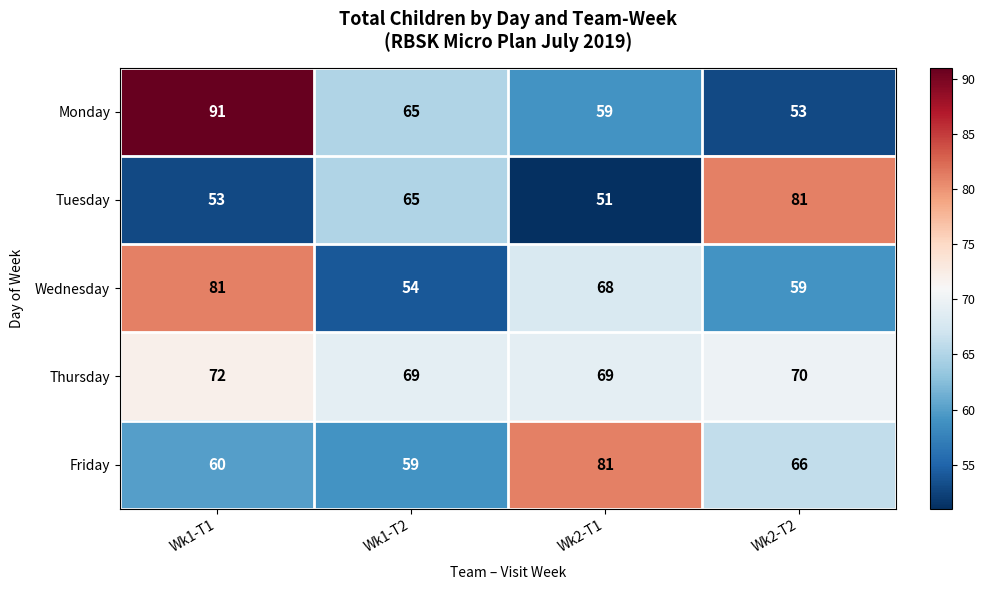

Where is Monday nearest to the value 72?

Wk1-T2